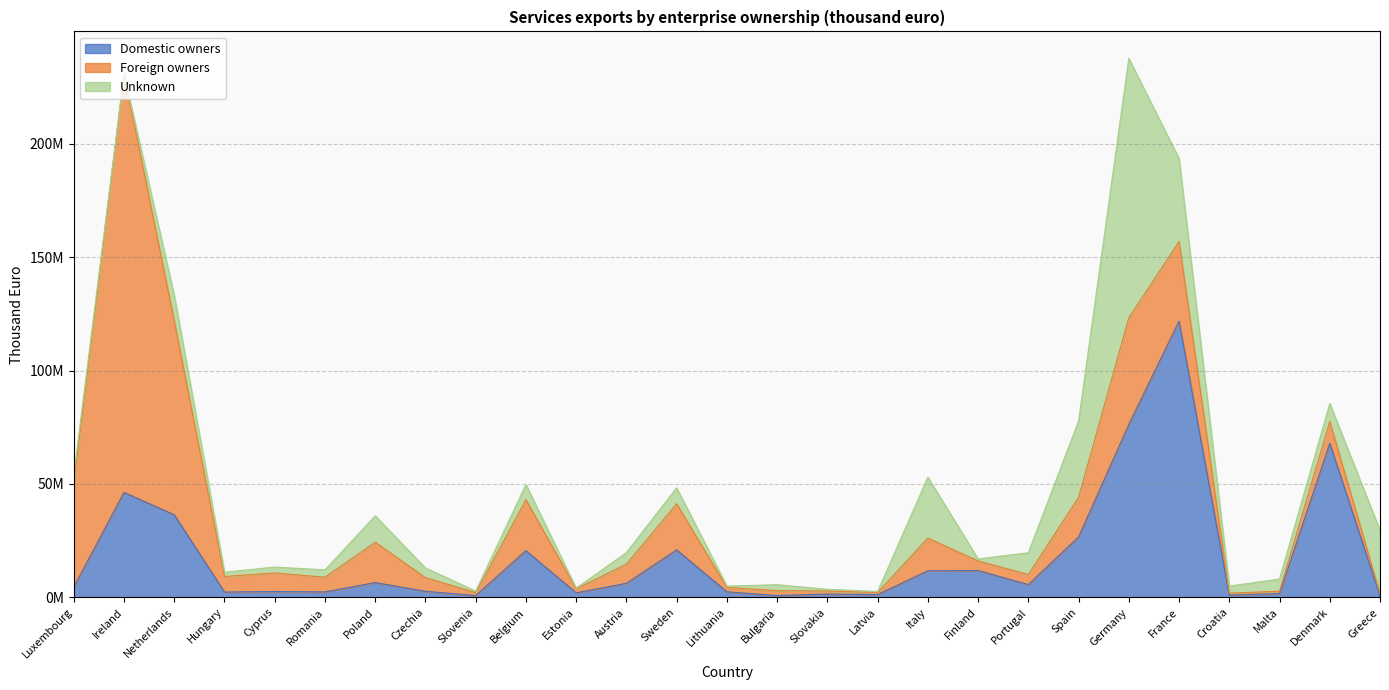

Reading left to right, what are all the values shown in this chart?

Domestic owners: 4512494	46265652	36371188	2325542	2561340	2379502	6496149	2656866	787183	20588404	1969926	6186740	20916237	2427125	782336	1445449	1216055	11714622	11791160	5619678	26616207	76218066	121775363	979943	1653647	67928155	606089
Foreign owners: 46129196	184477050	85578939	6863184	8184163	6490325	17807845	6022218	1270773	22415217	1777379	8468322	20333754	1928635	2165093	1349298	897025	14415431	4236311	4431128	17464371	47024218	35101244	866824	1030402	9579517	1062100
Unknown: 3450867	0	11139834	1865235	2605277	3239508	11602874	4241609	710362	6739378	300990	5080754	7051059	595180	2620851	747281	486636	26846569	898552	9604114	33671130	114403826	36568971	3104536	5385004	7946721	27834261